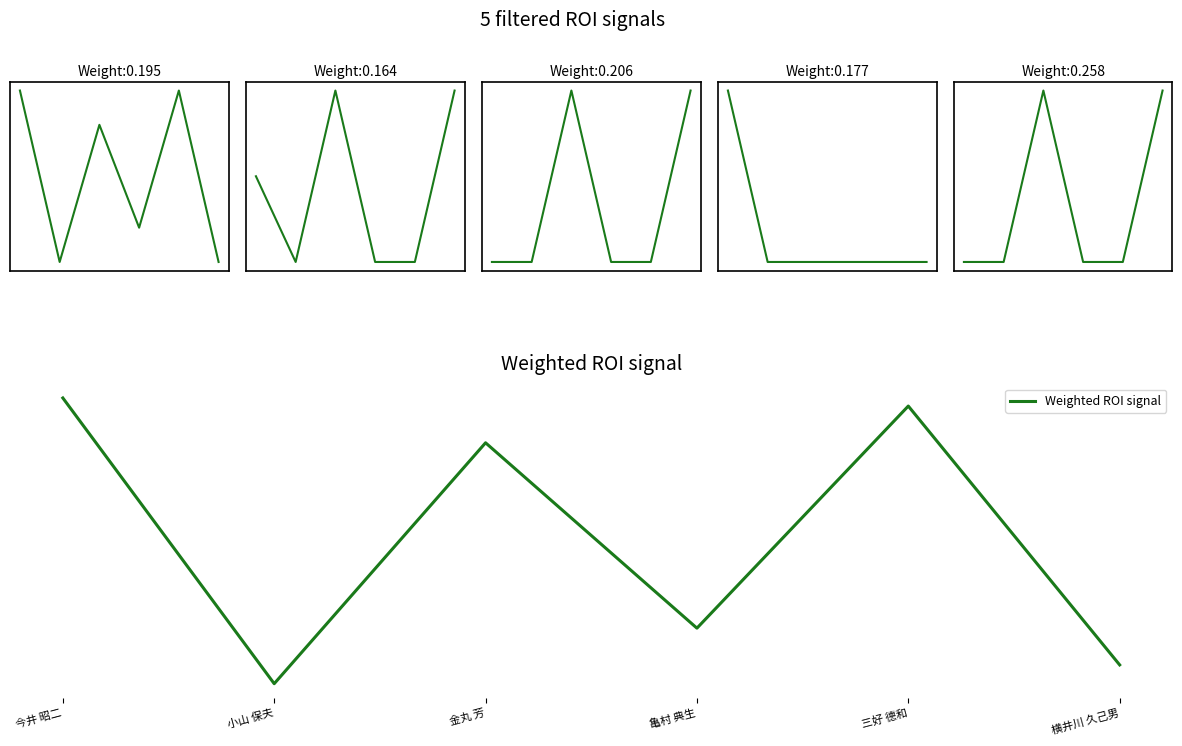

The Weighted ROI signal series shows 21.1 at 三好 德和. True or false?

True